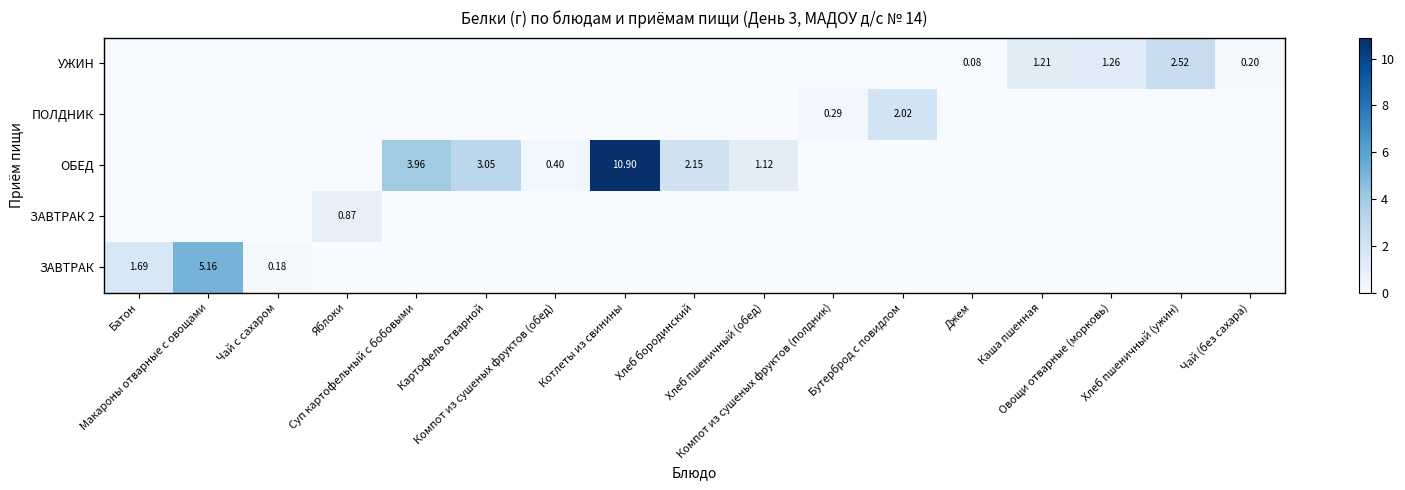

Where is ПОЛДНИК nearest to the value 1?

Компот из сушеных фруктов (полдник)